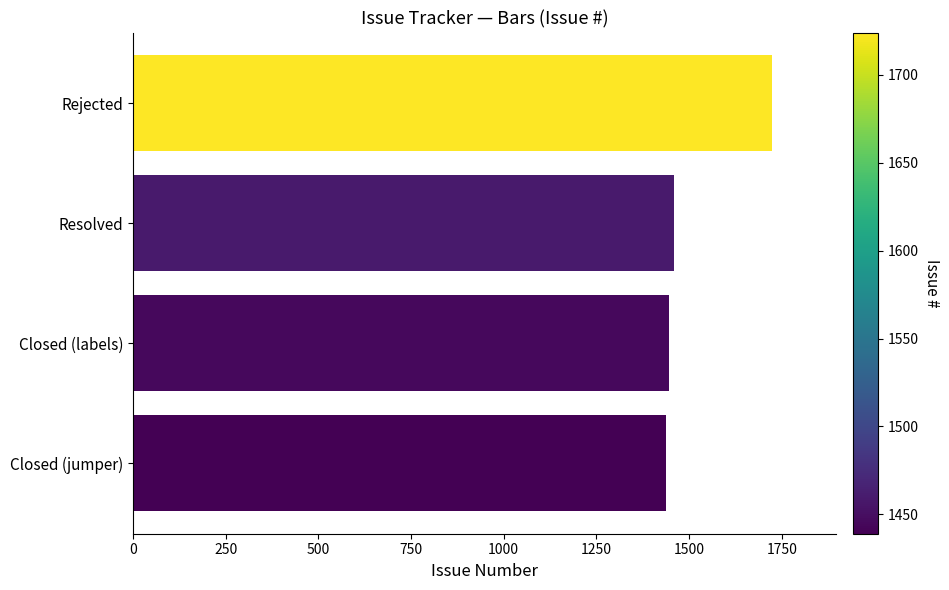

True or false: the data shows 494 at Resolved.

False